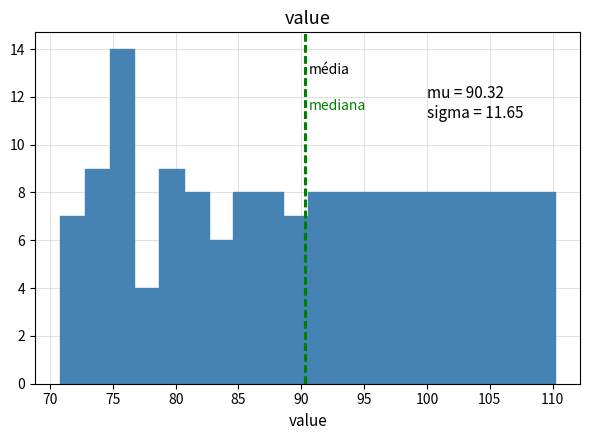

Read against the x-axis, roughly where is the centre of the tallest bar?

75.5